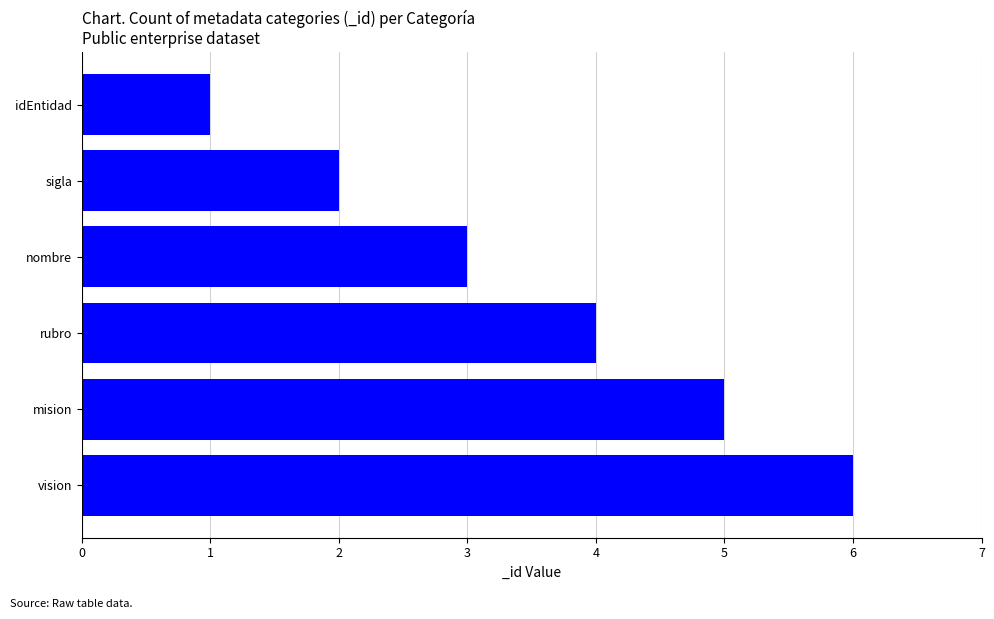

Reading bottom to top, what are all the values shown in this chart?

vision=6	mision=5	rubro=4	nombre=3	sigla=2	idEntidad=1